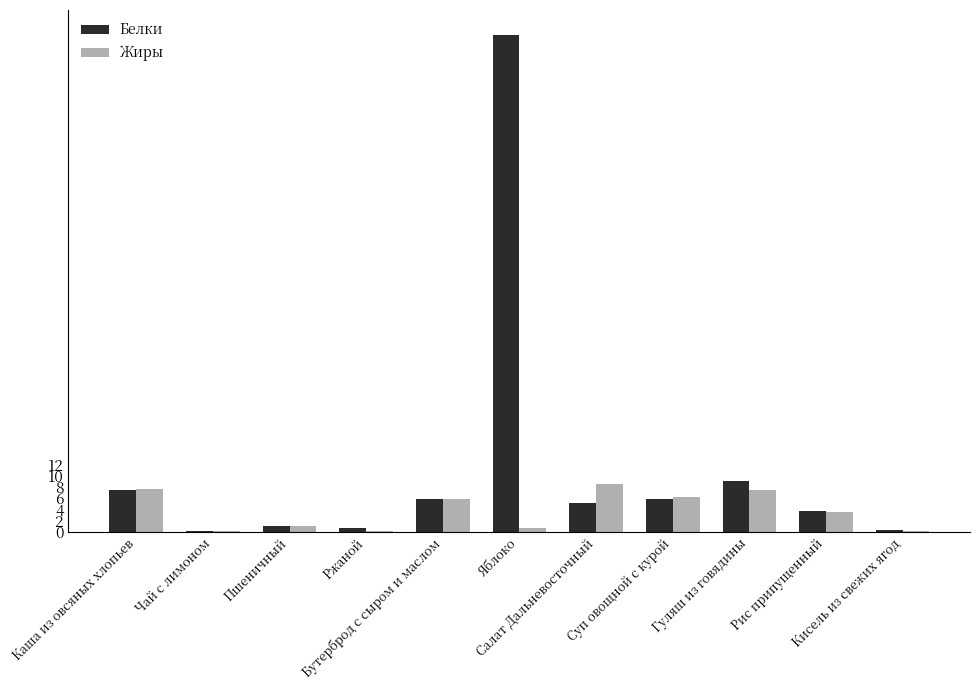

The Жиры series shows 5.8 at Бутерброд с сыром и маслом. True or false?

True